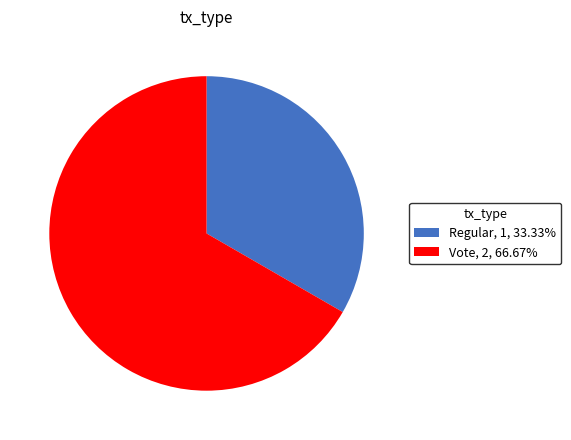

Which category has the biggest portion of the pie?

Vote